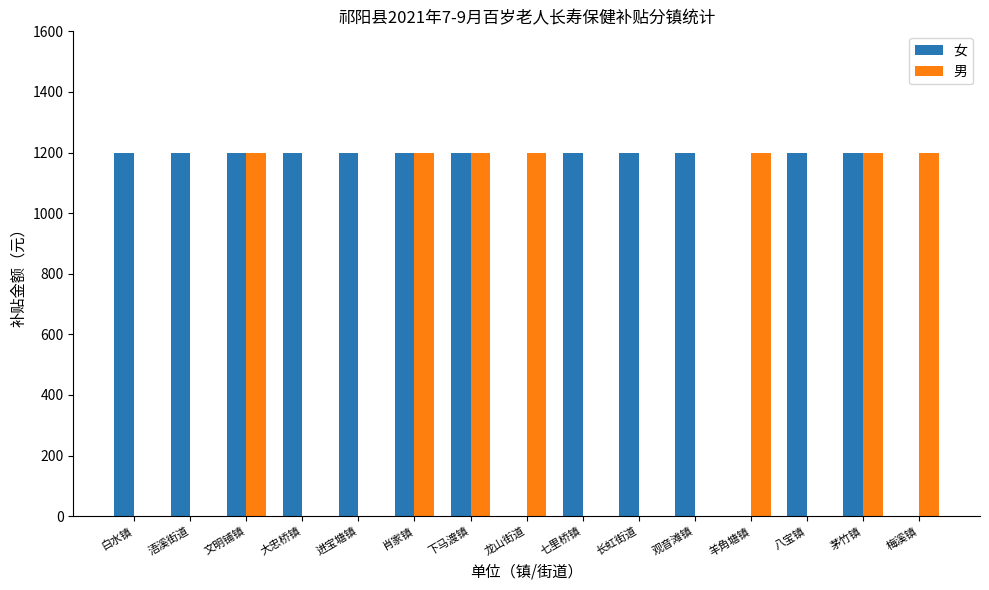

Are the bars horizontal?

No